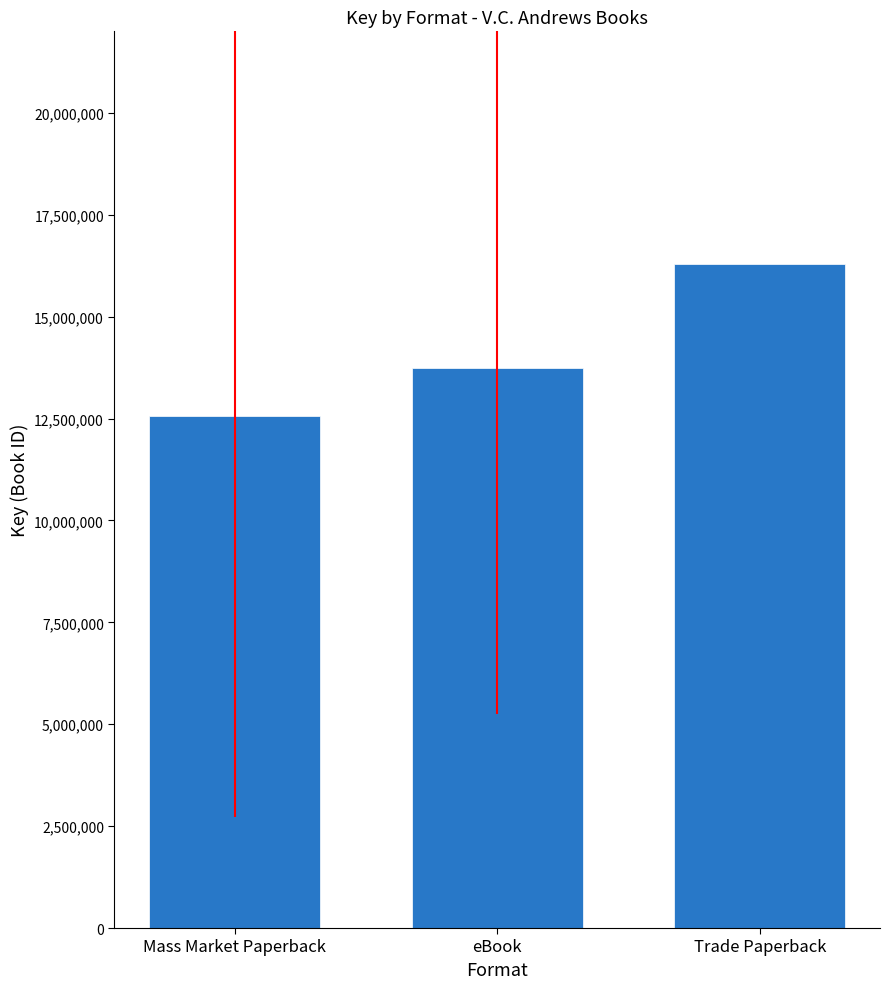

How many values are below 13743498?

1